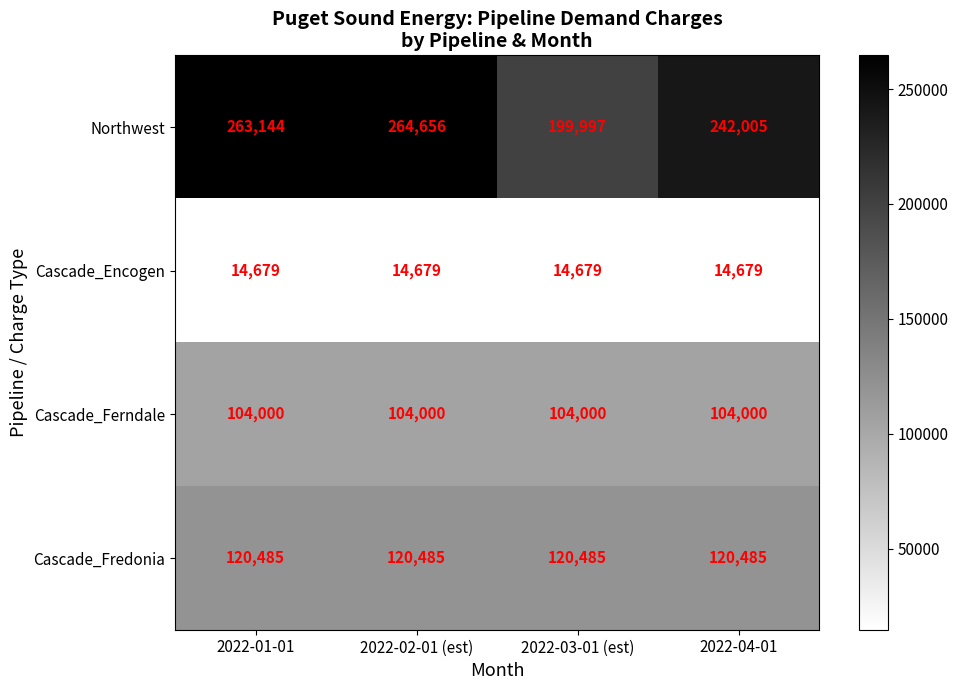

What is the greatest value displayed?

264656